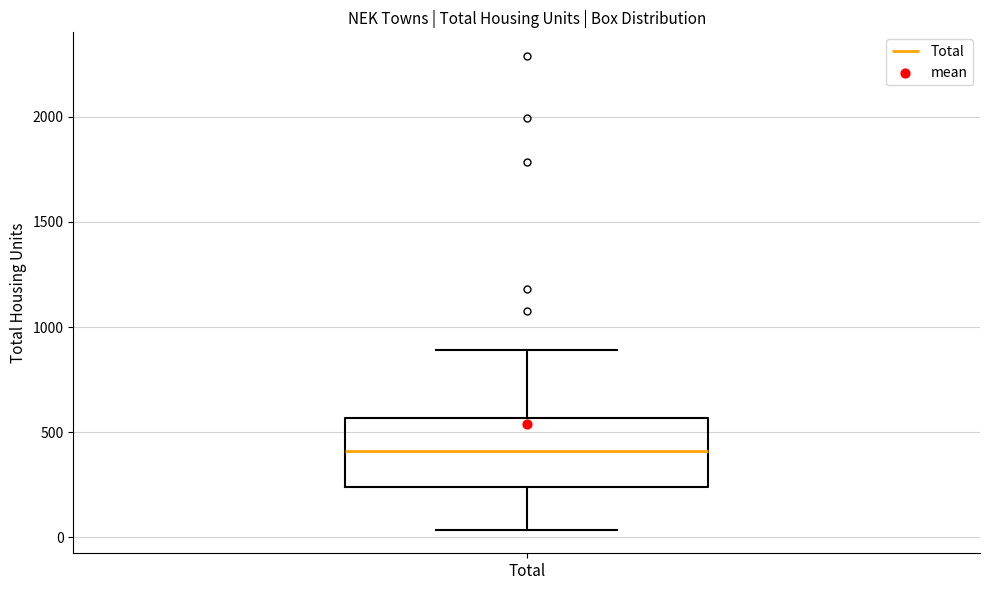

Transcribe this box plot: give where the median line is, the range the box spans, and where the two whiskers end, as read against the y-axis. The values are not printed on the chart, so give them approximately, as read against the axis.

median 400, box 250 to 550, whiskers 50 to 900